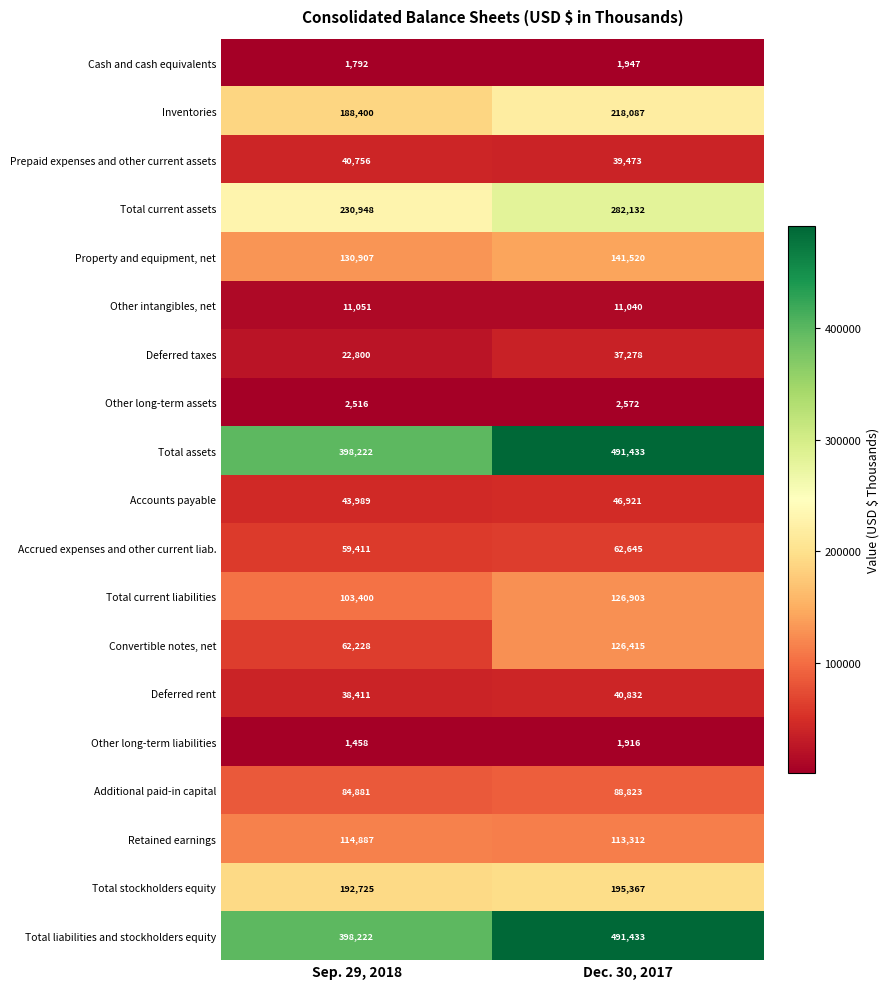

What is the sum of the Deferred rent values at Dec. 30, 2017 and Sep. 29, 2018?

79243